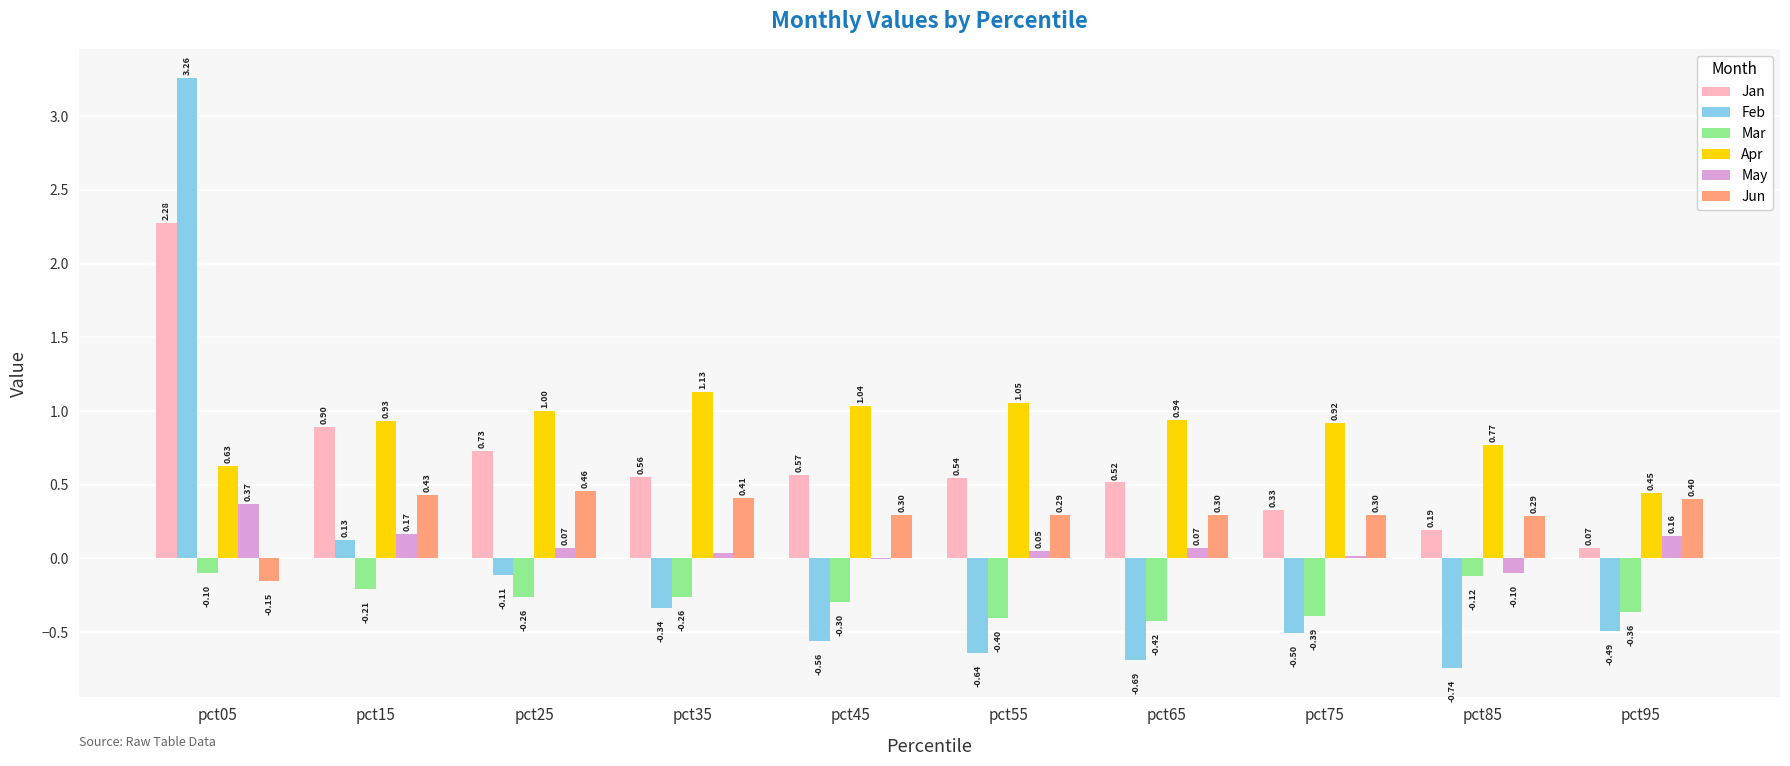

What is the sum of all Apr values?

8.9